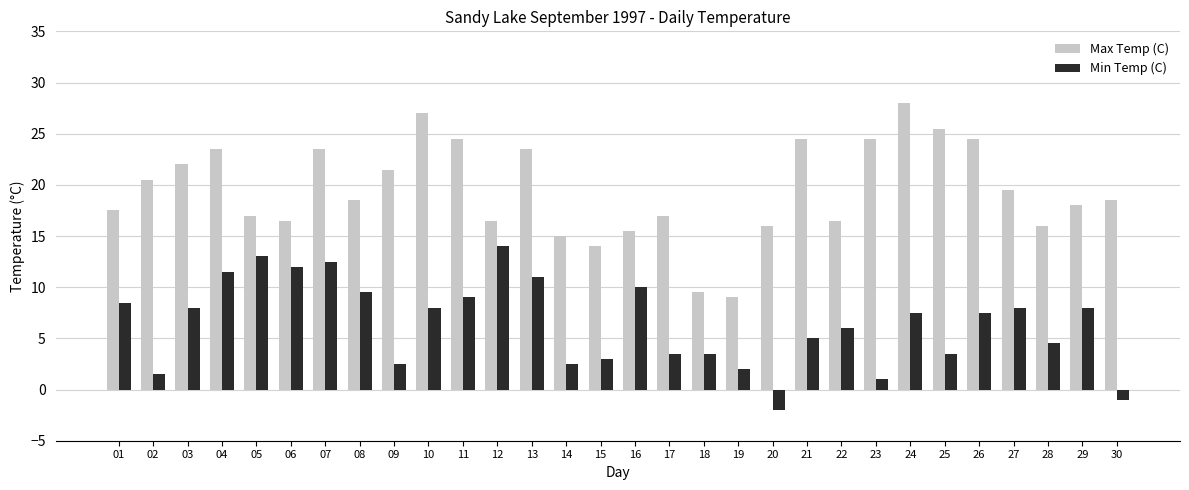

Rank the series by their maximum value, from highest to lowest.

Max Temp (C), Min Temp (C)